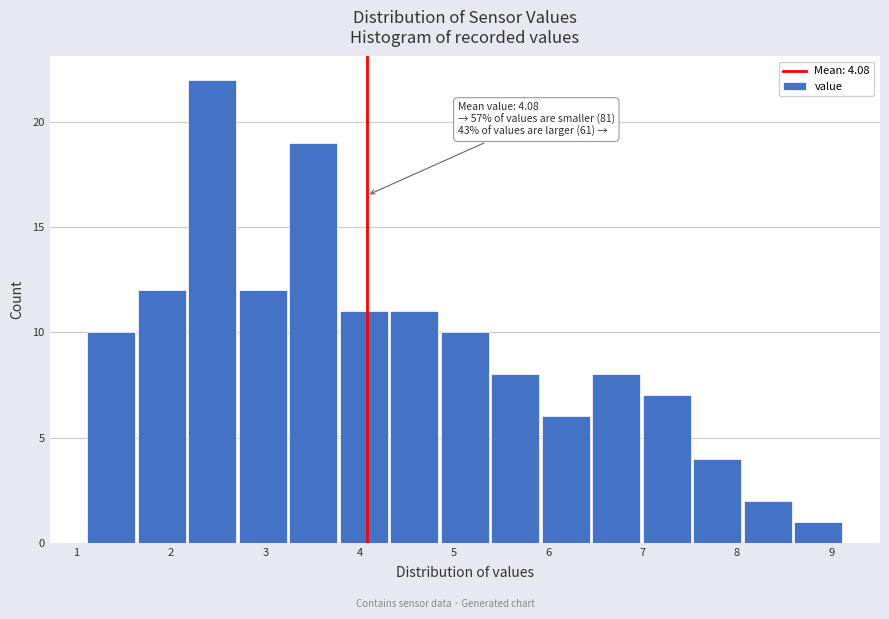

Over which range of the x-axis is the bar tallest?

2.2 to 2.7